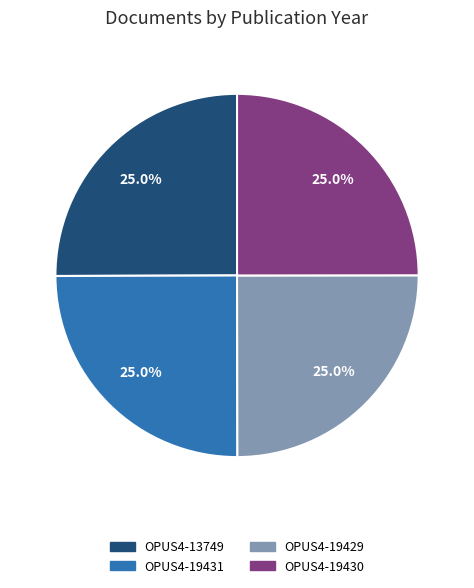

To the nearest percent, what is the combined percentage of OPUS4-19429 and OPUS4-19431?

50%